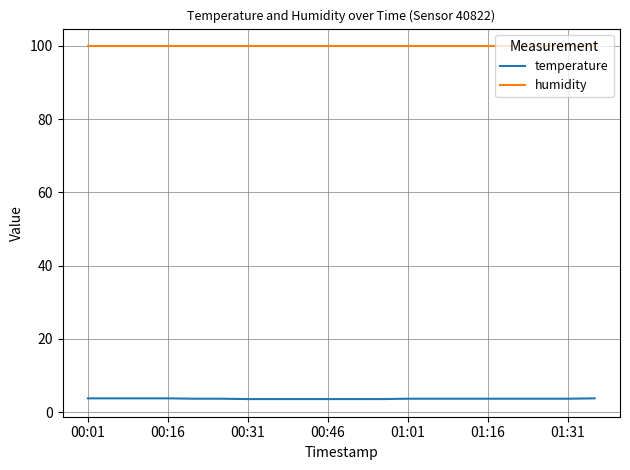

What is the highest value of the temperature series?

3.8